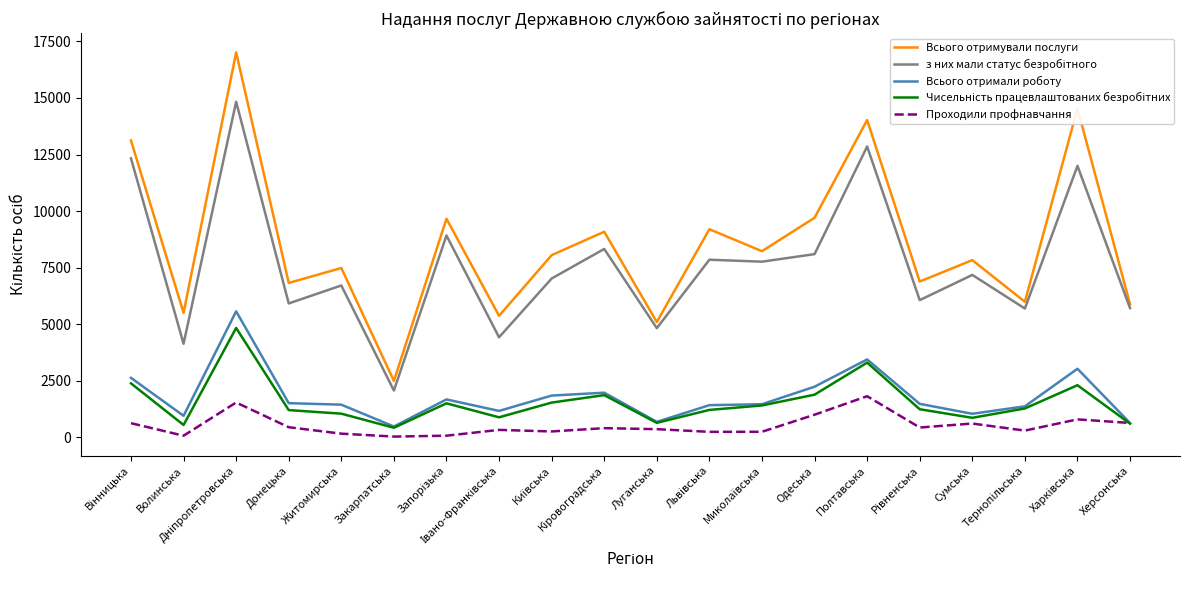

Which series has the largest range (max minus min)?

Всього отримували послуги